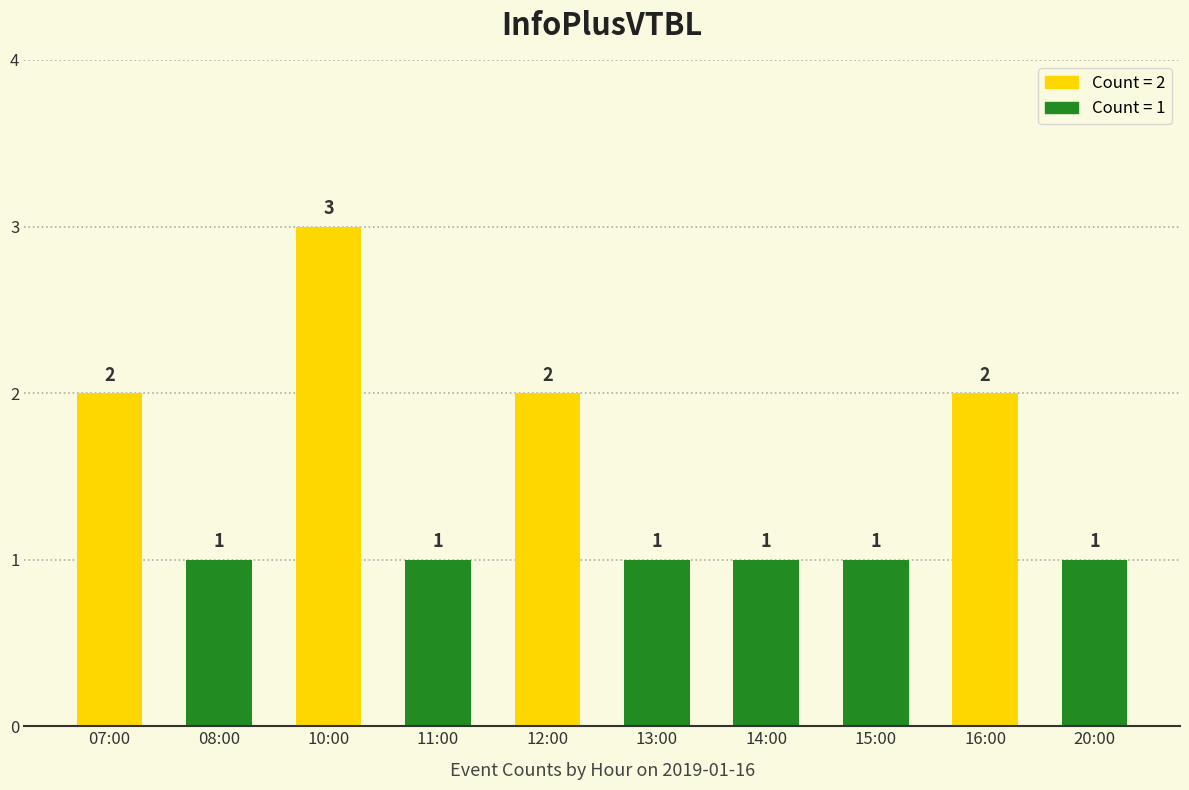

Are the bars horizontal?

No